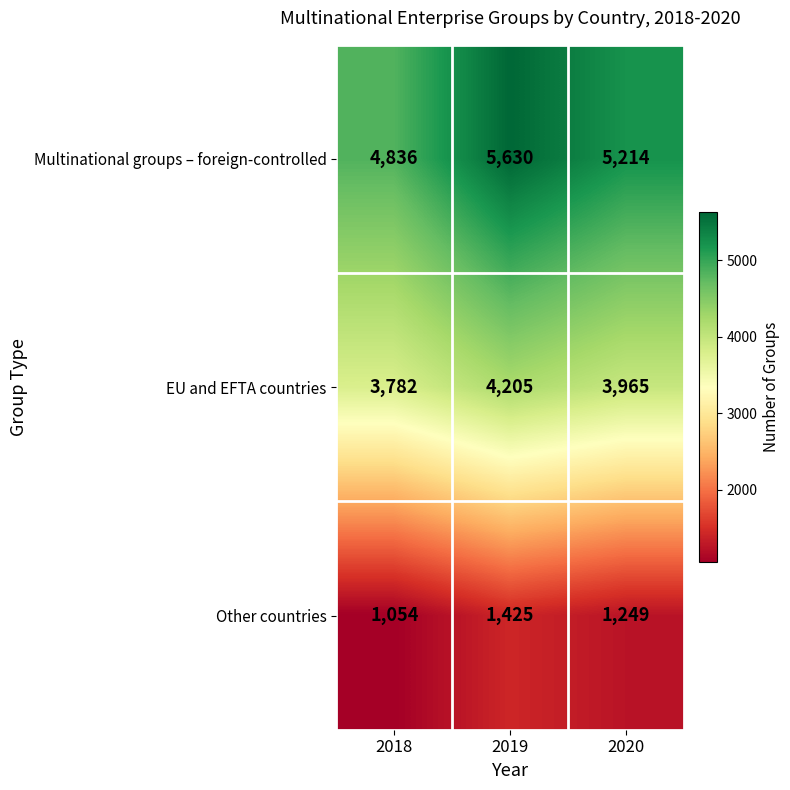

True or false: EU and EFTA countries has a value of 3782 at 2018.

True